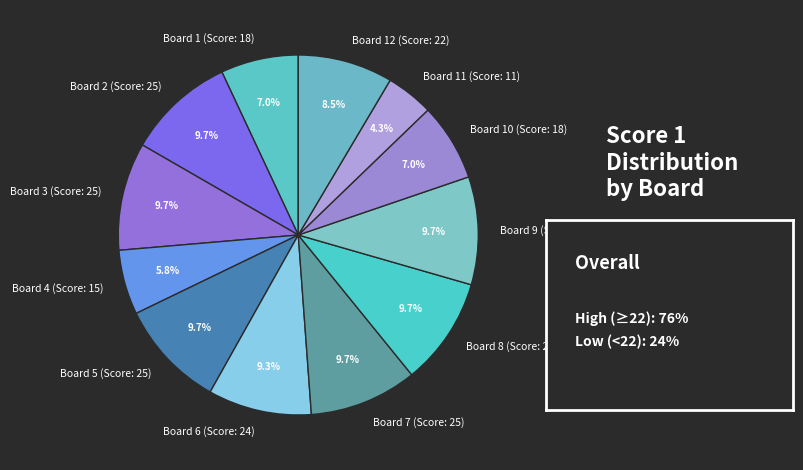

To the nearest percent, what portion does Board 2 (Score: 25) represent?

10%